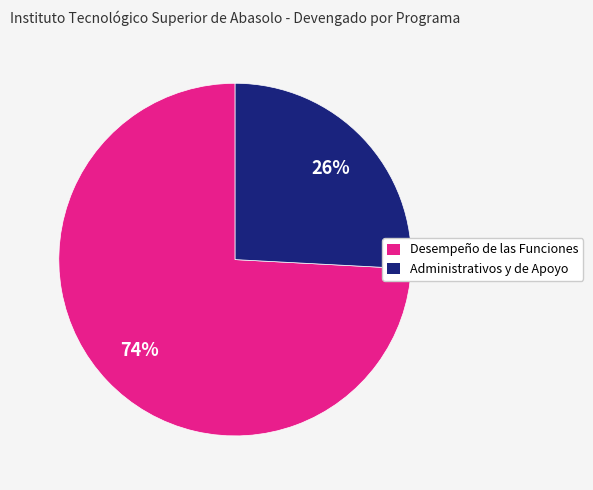

Is Administrativos y de Apoyo the majority of the pie?

No